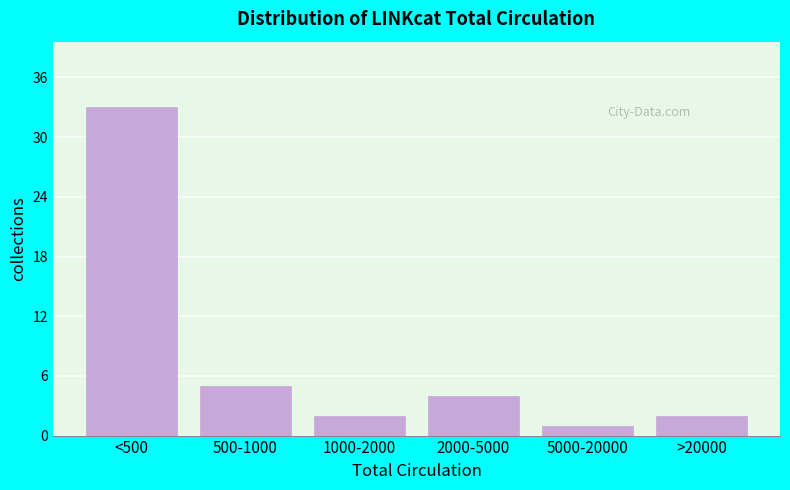

Reading right to left, what are all the values shown in this chart?

2	1	4	2	5	33